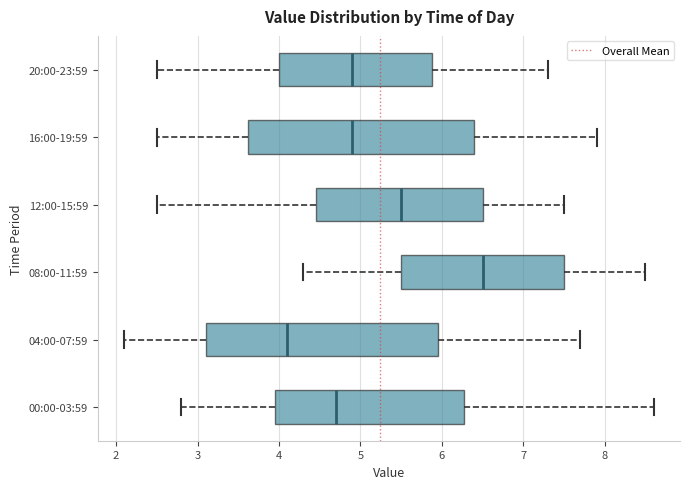

Where does the median line of the box for 12:00-15:59 sit on the x-axis? The values are not printed on the chart, so give them approximately, as read against the axis.

5.5